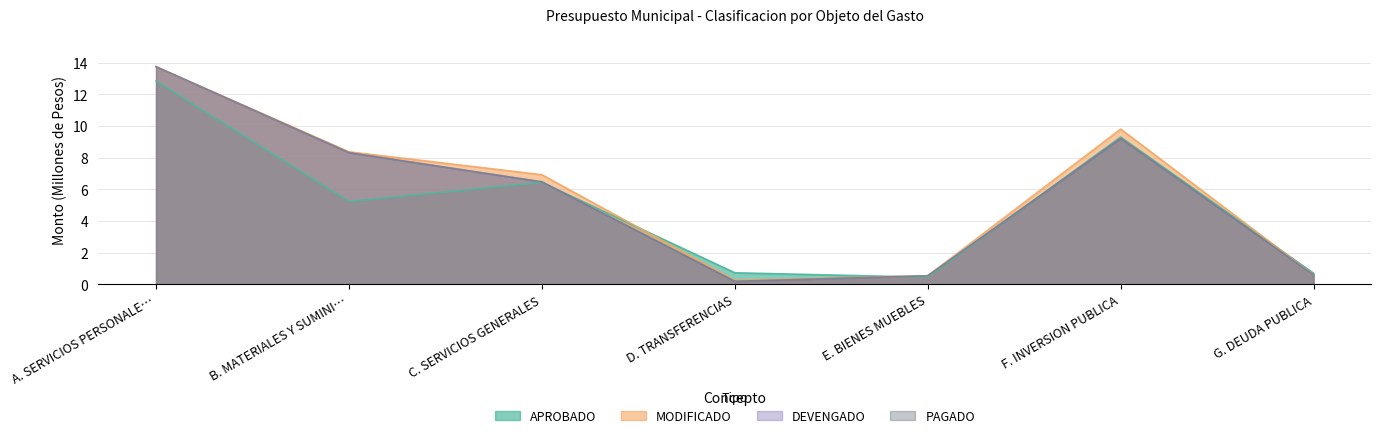

True or false: DEVENGADO has more than 2 interior local peaks.

False